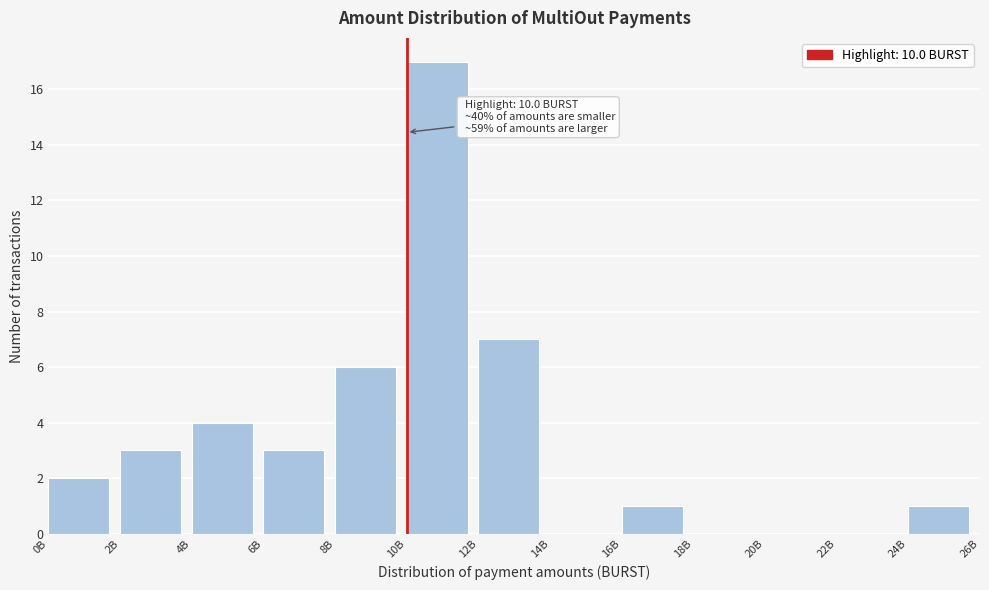

Reading left to right, list all the values displayed in this chart.

0B=2	2B=3	4B=4	6B=3	8B=6	10B=17	12B=7	14B=0	16B=1	18B=0	20B=0	22B=0	24B=1